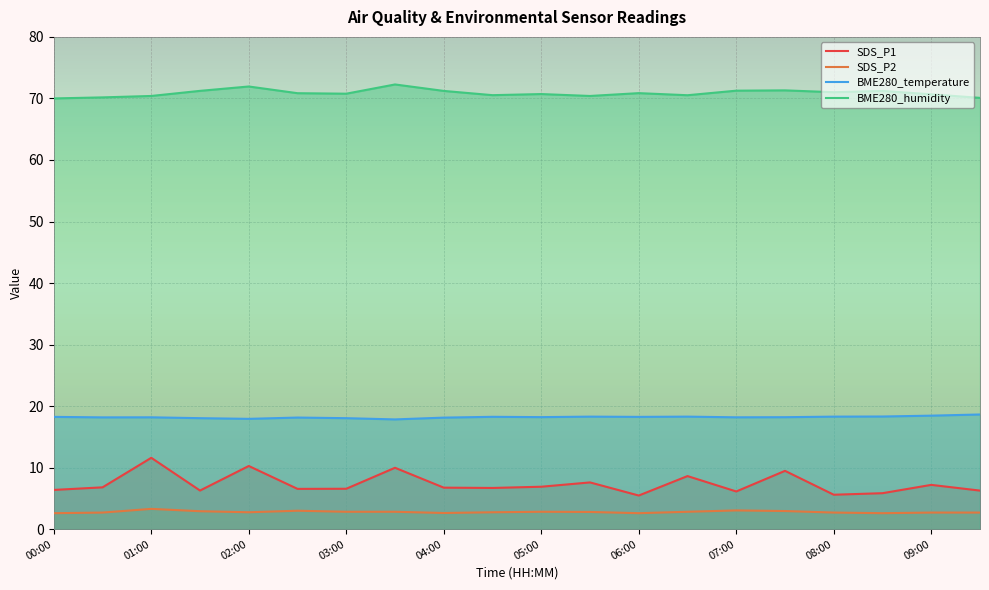

Read the SDS_P2 value at 08:00.

2.7